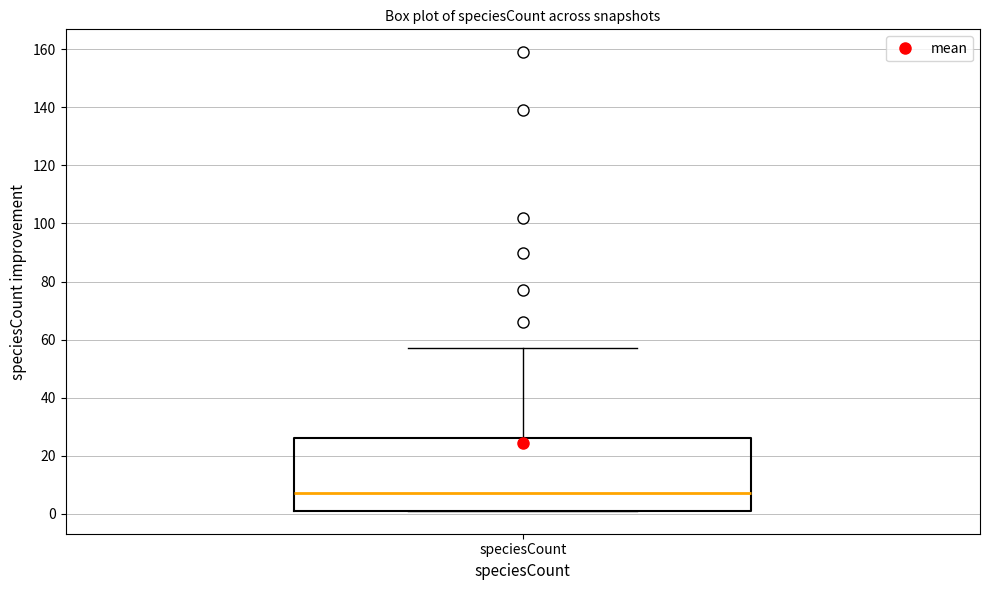

Transcribe this box plot: give where the median line is, the range the box spans, and where the two whiskers end, as read against the y-axis. The values are not printed on the chart, so give them approximately, as read against the axis.

median 8, box 2 to 26, whiskers 2 to 58